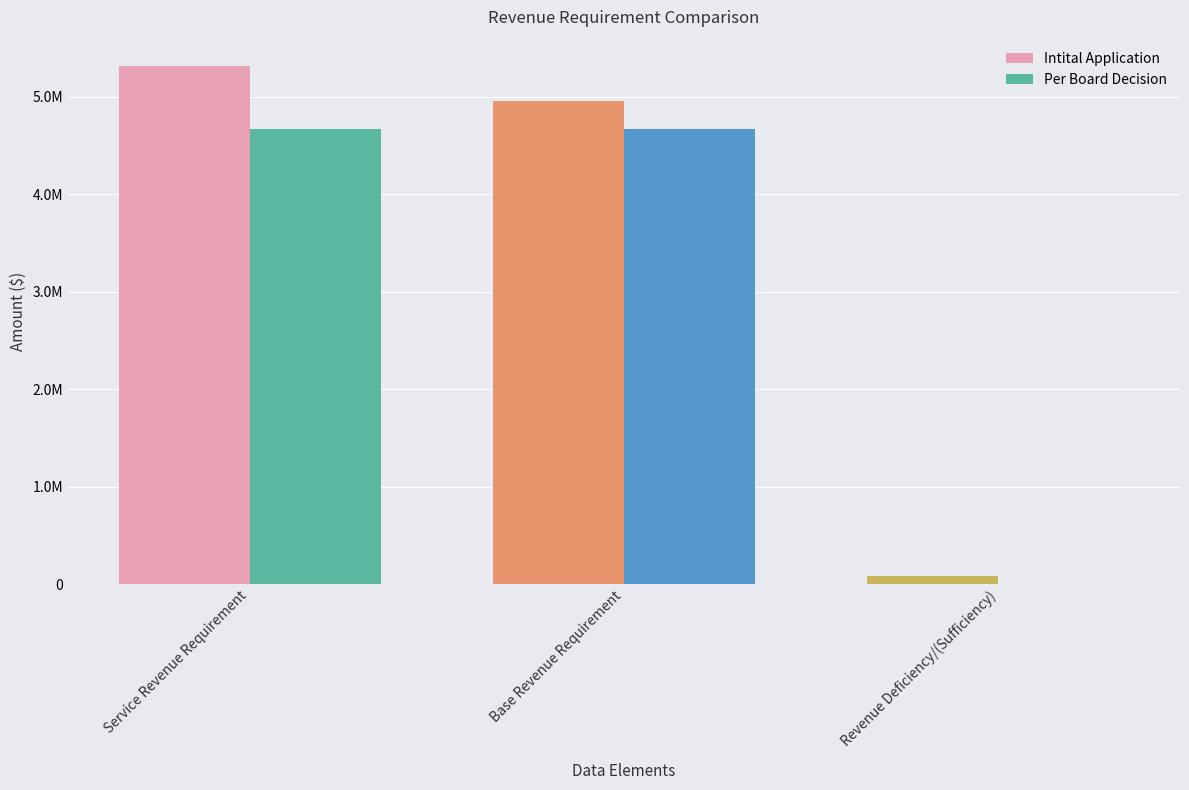

How many bars are there in each group?

2